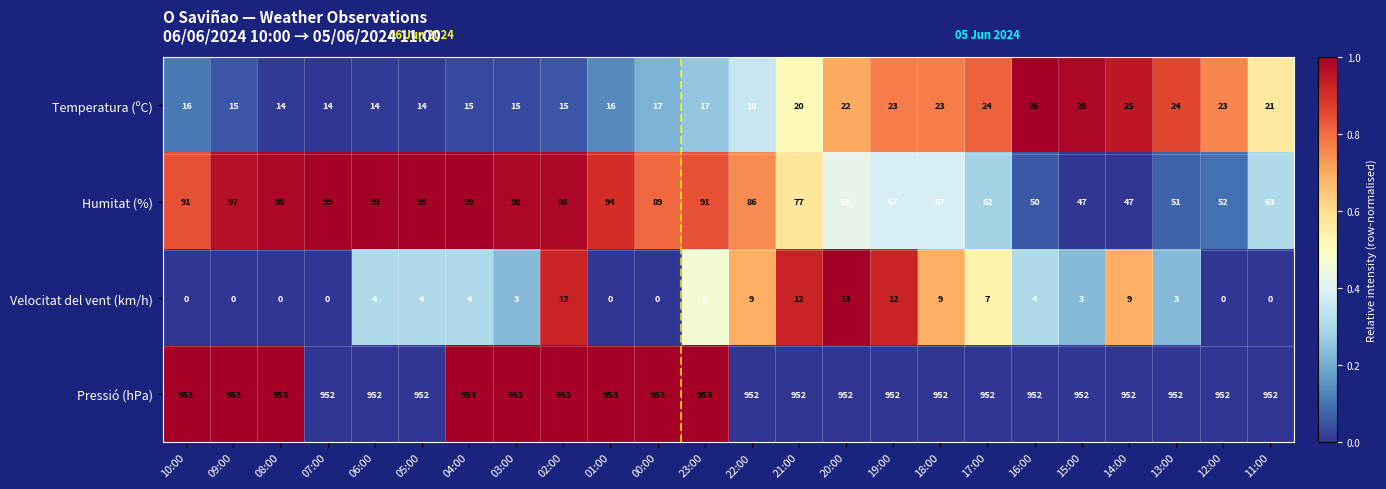

What is the average value of the Temperatura (ºC) series?

19